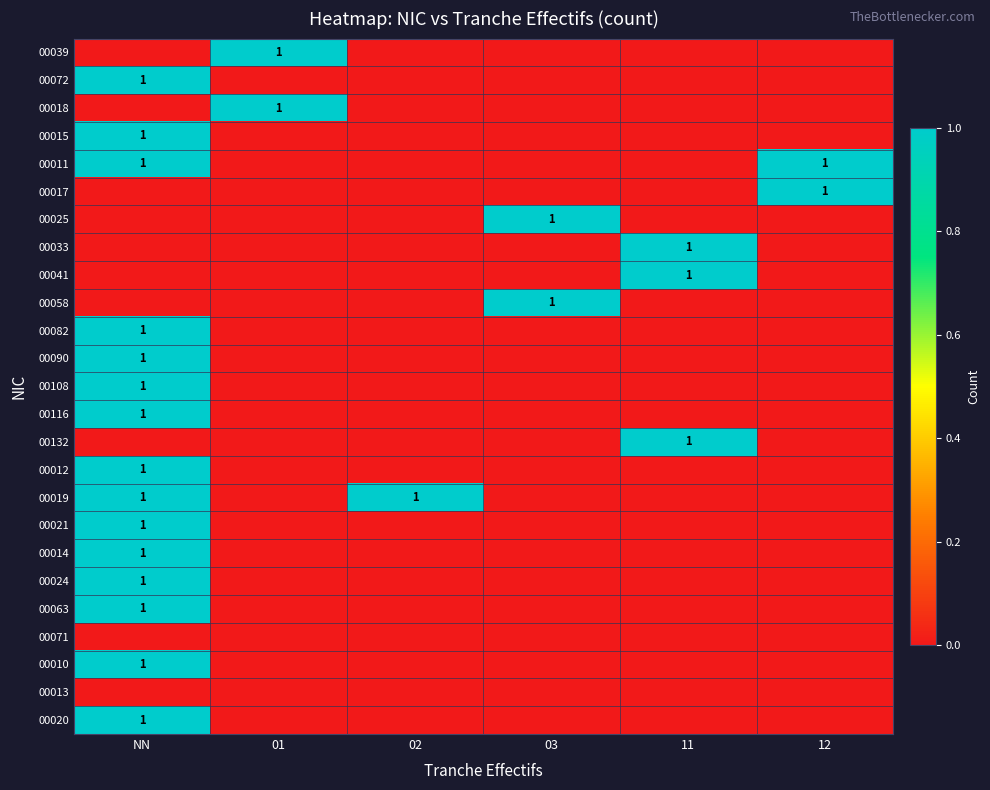

What is the spread (max minus min) of values at 03?

1